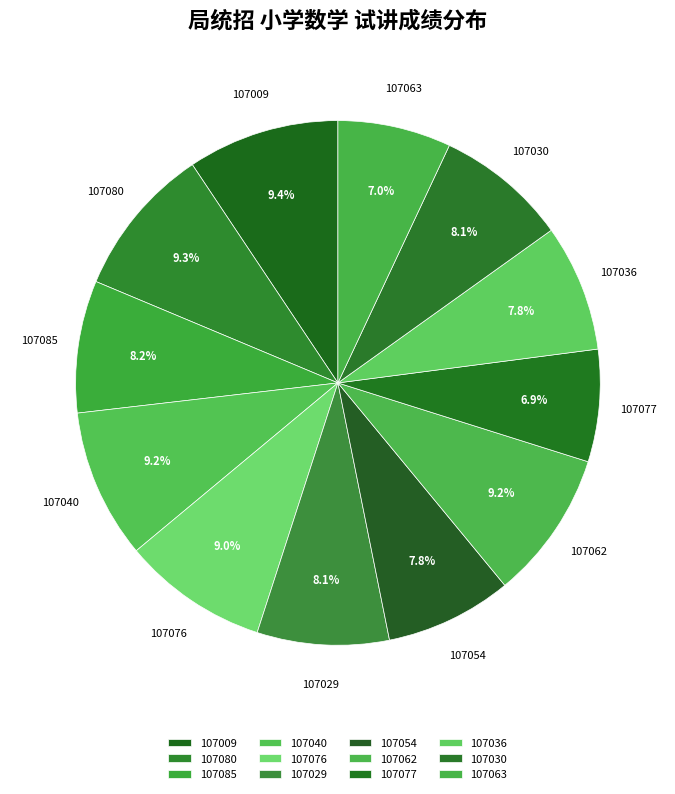

The 107009 slice represents 9% of the pie. True or false?

True